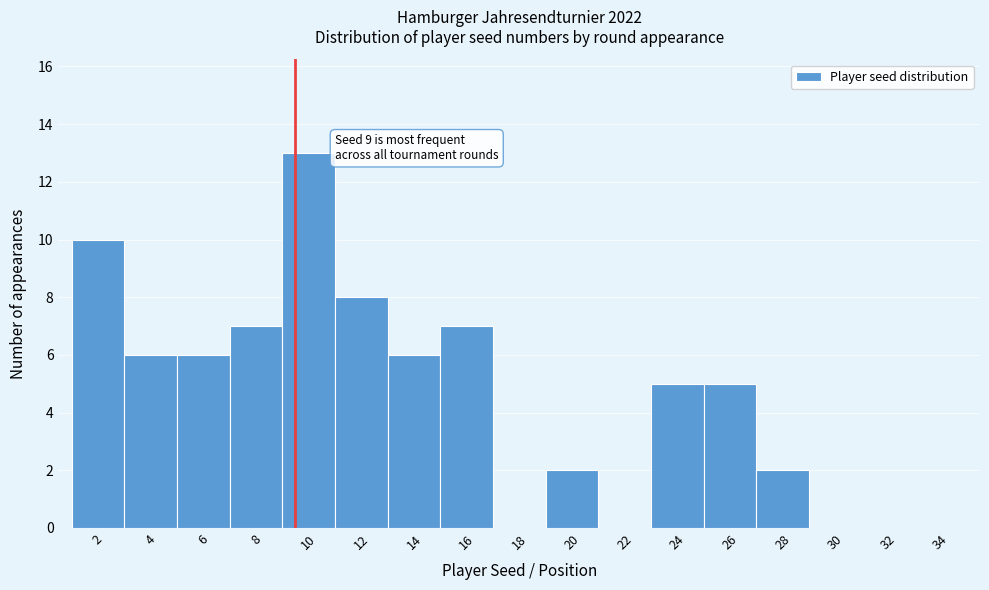

Reading left to right, list all the values displayed in this chart.

2=10	4=6	6=6	8=7	10=13	12=8	14=6	16=7	18=0	20=2	22=0	24=5	26=5	28=2	30=0	32=0	34=0